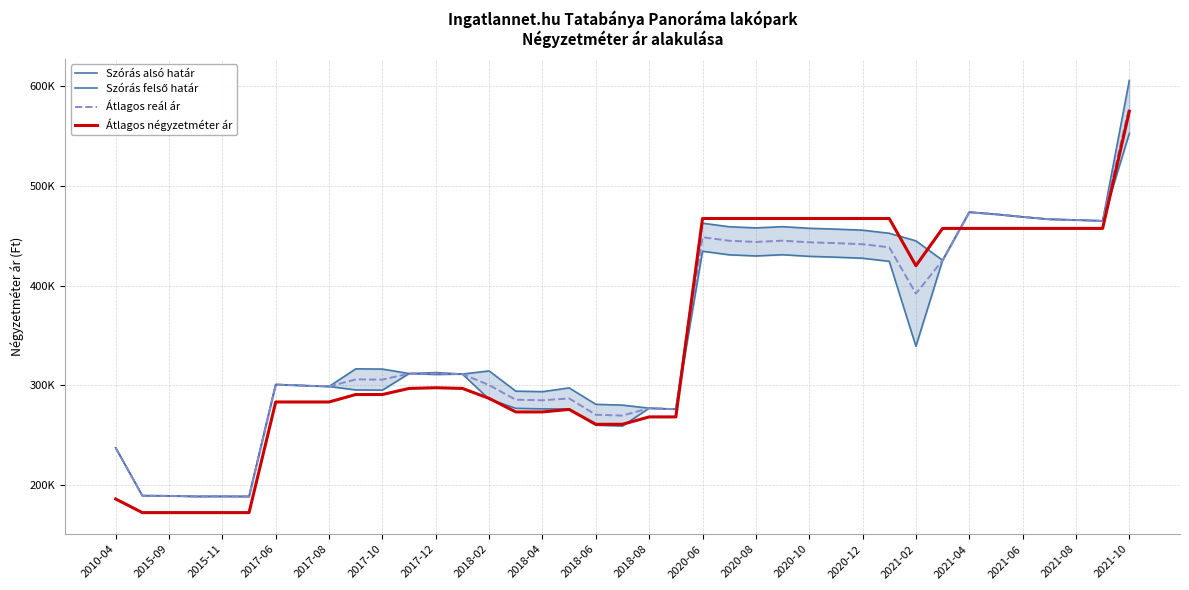

True or false: Átlagos négyzetméter ár has more than 0 points higher than both neighbors.

True